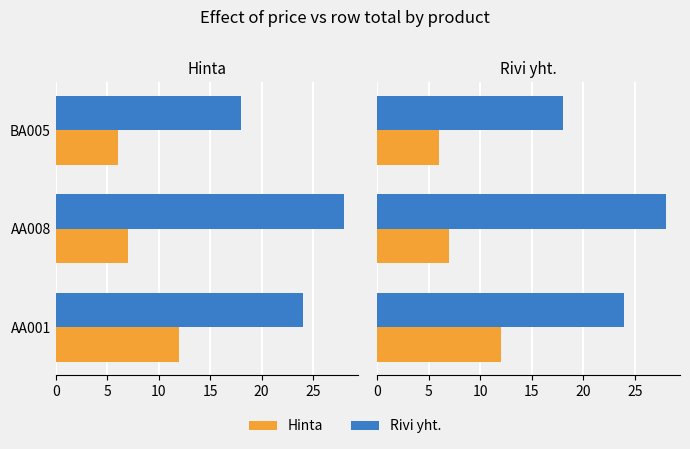

Is it true that Rivi yht. equals 11 at AA008?

False